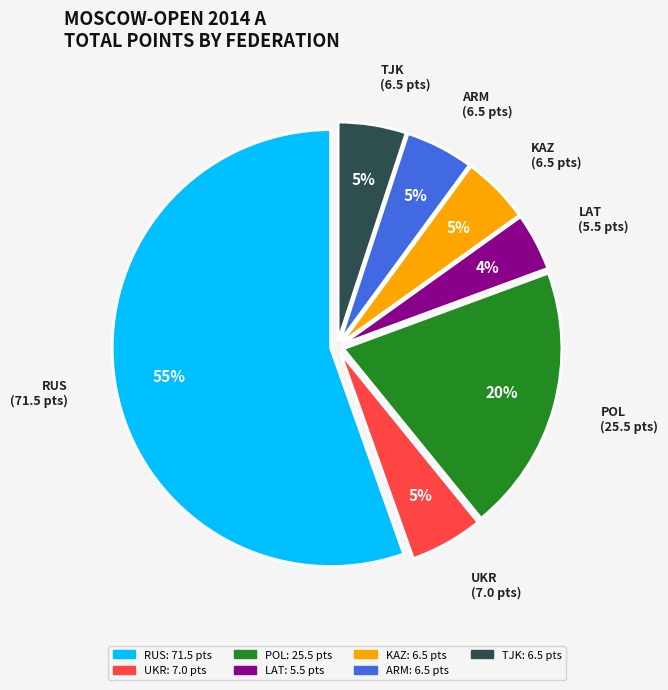

Does any single category account for the majority?

Yes